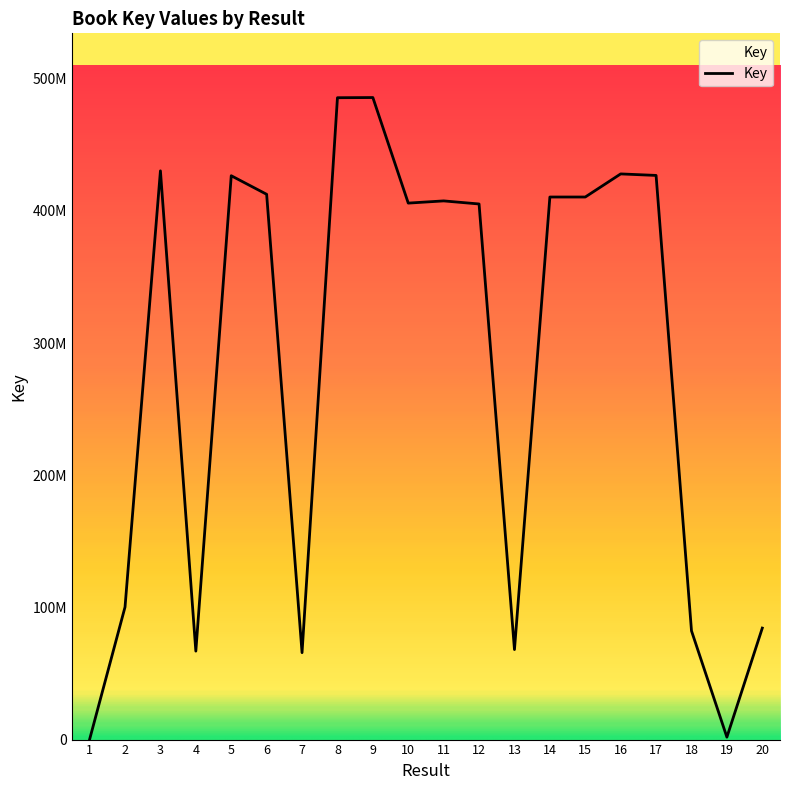

What is the average value?

280286311